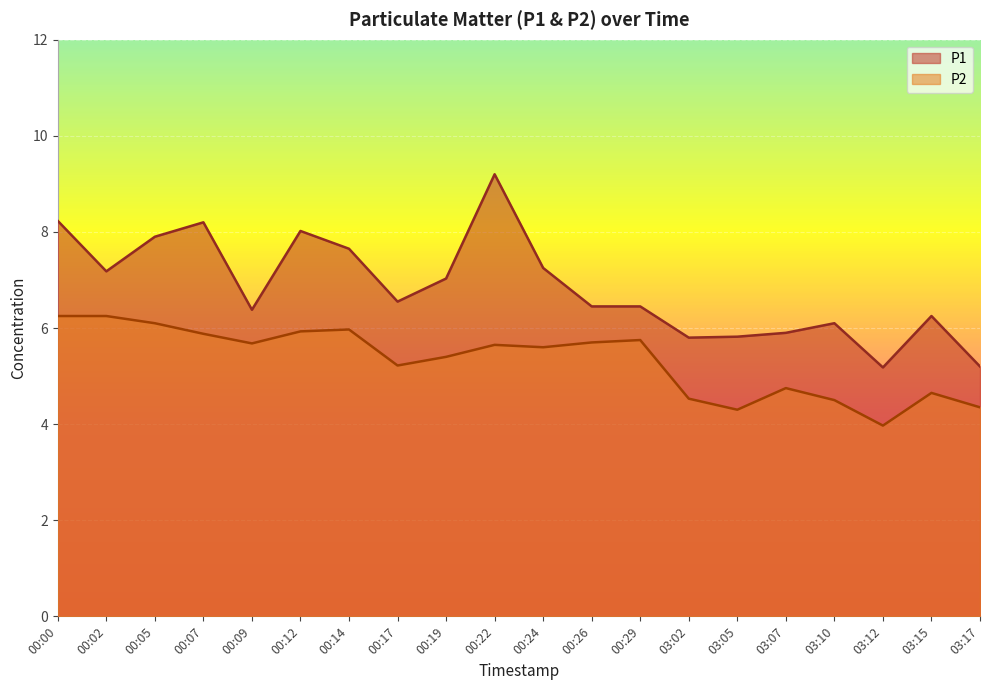

Reading right to left, what are all the values shown in this chart?

P1: 03:17=5.2	03:15=6.2	03:12=5.2	03:10=6.1	03:07=5.9	03:05=5.8	03:02=5.8	00:29=6.5	00:26=6.5	00:24=7.2	00:22=9.2	00:19=7.0	00:17=6.5	00:14=7.7	00:12=8.0	00:09=6.4	00:07=8.2	00:05=7.9	00:02=7.2	00:00=8.2
P2: 03:17=4.3	03:15=4.7	03:12=4.0	03:10=4.5	03:07=4.8	03:05=4.3	03:02=4.5	00:29=5.8	00:26=5.7	00:24=5.6	00:22=5.7	00:19=5.4	00:17=5.2	00:14=6.0	00:12=5.9	00:09=5.7	00:07=5.9	00:05=6.1	00:02=6.2	00:00=6.2